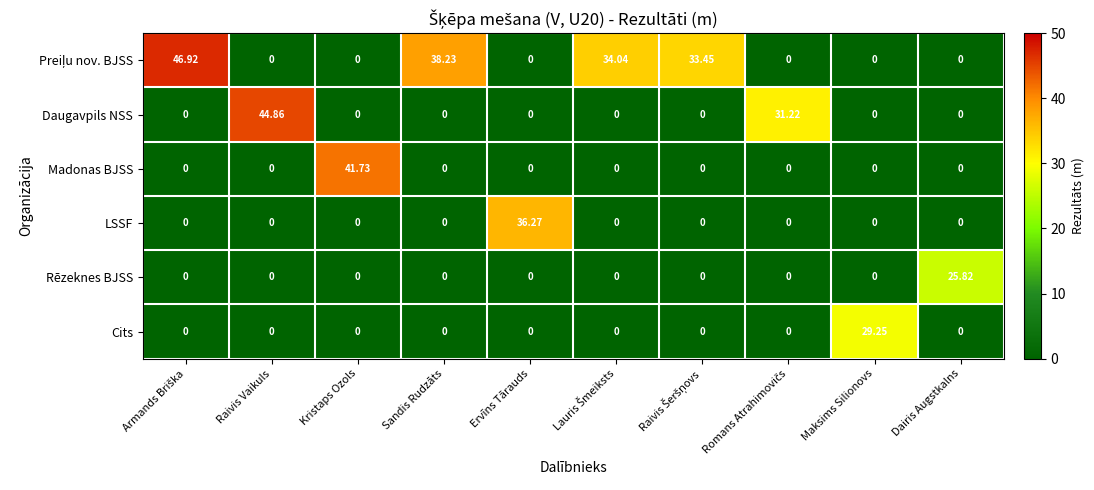

At which label does Cits reach its peak?

Maksims Silionovs